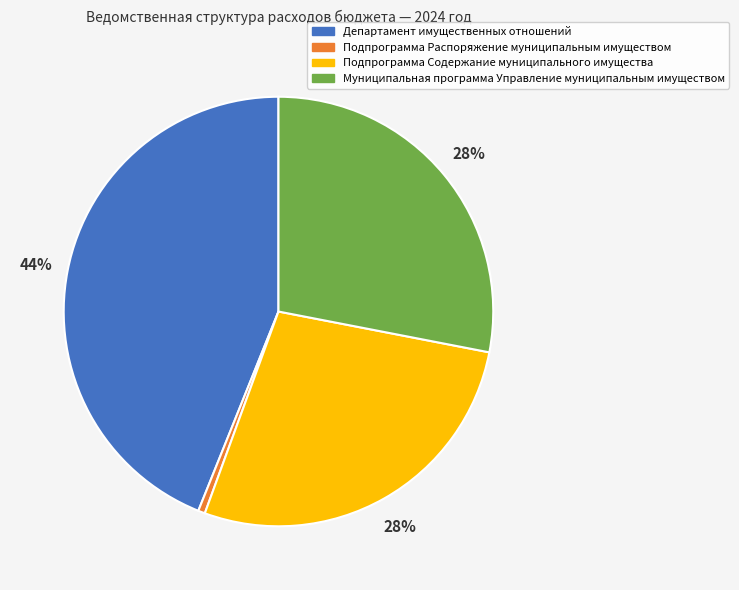

The Подпрограмма Содержание муниципального имущества slice represents 33% of the pie. True or false?

False